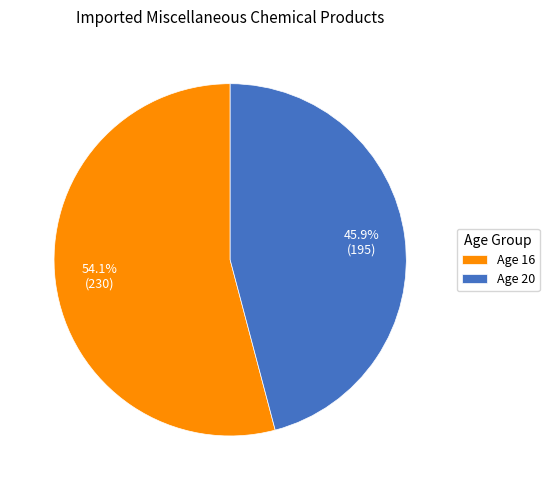

Is there a majority slice in this chart?

Yes